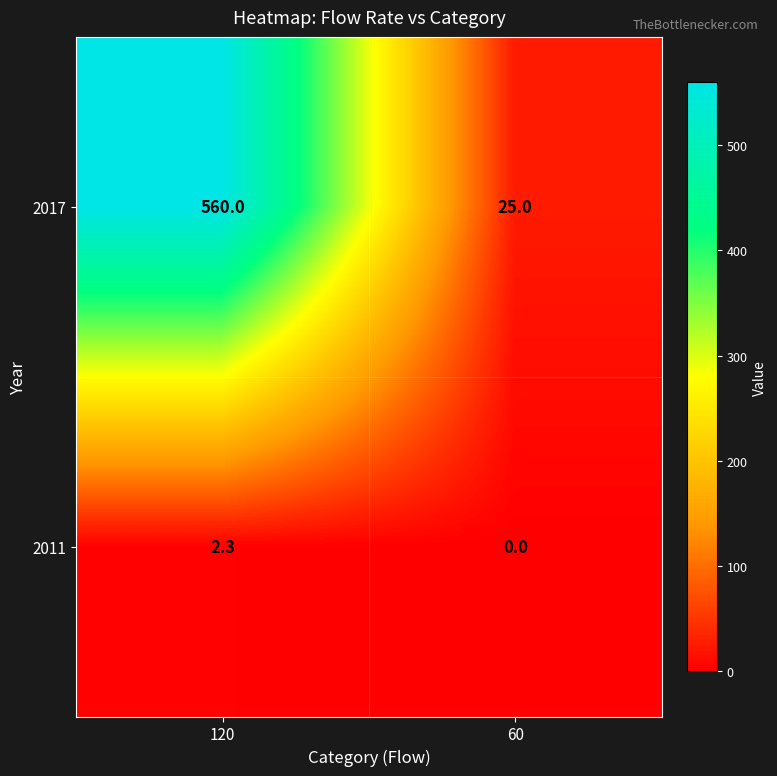

List the series in order of their overall mean, highest first.

2017, 2011